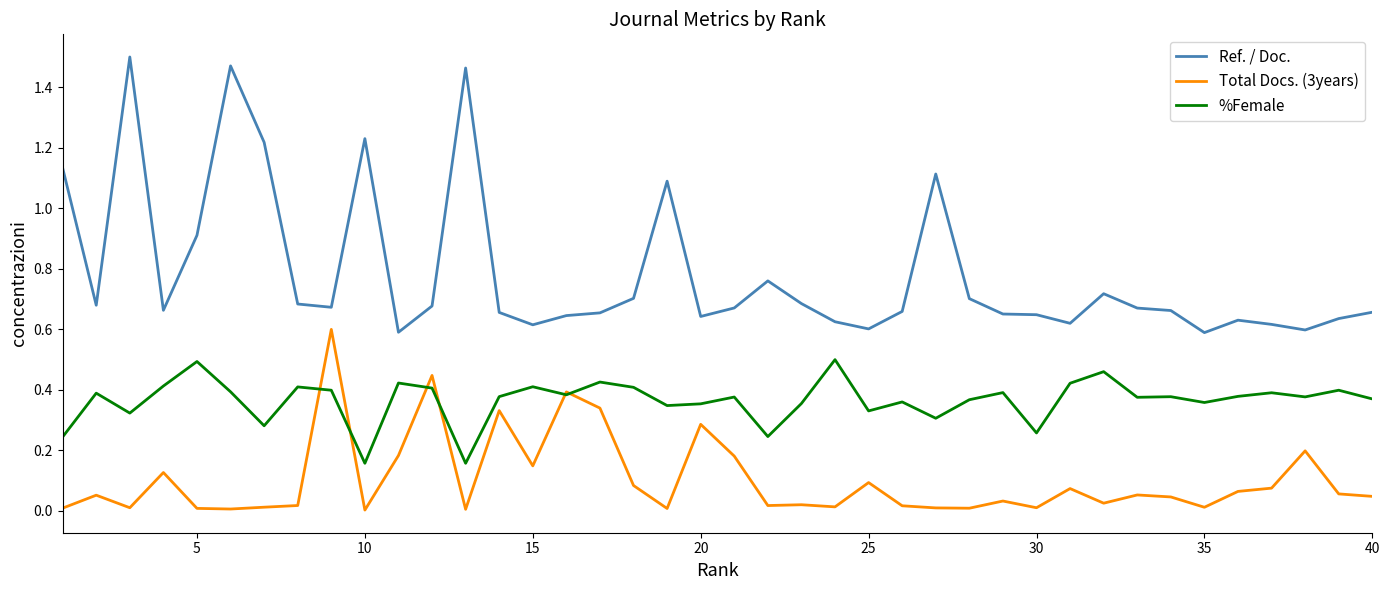

Which series has the largest range (max minus min)?

Ref. / Doc.